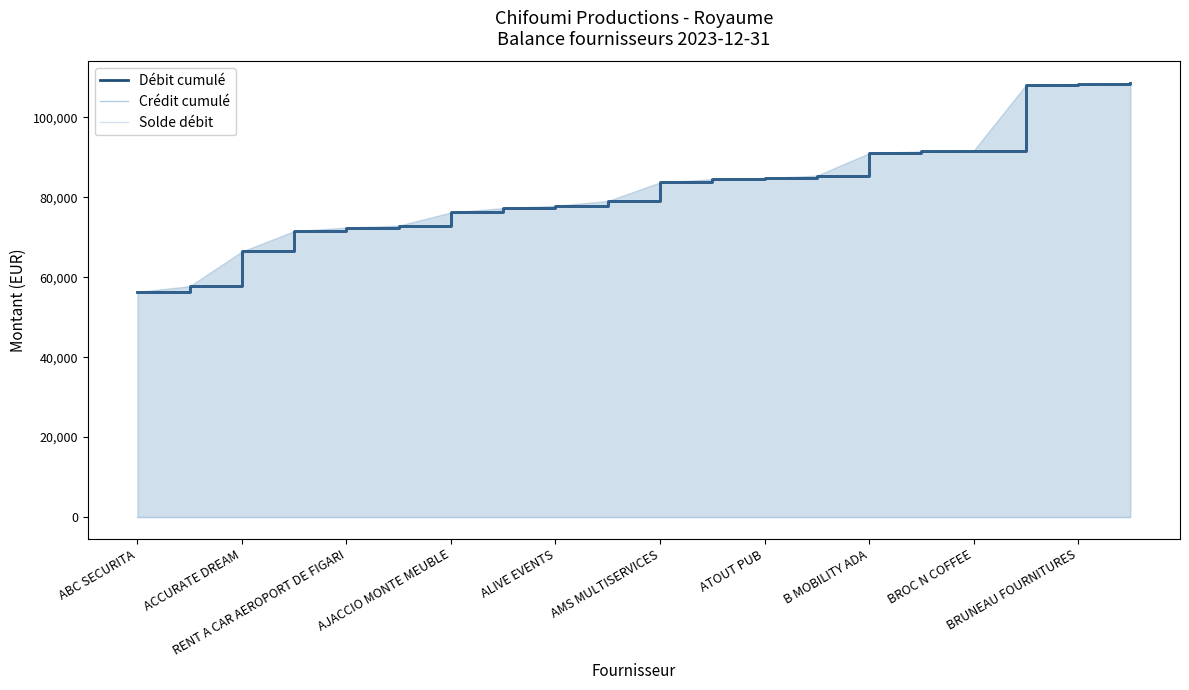

Does the chart display data point markers on the line(s)?

No